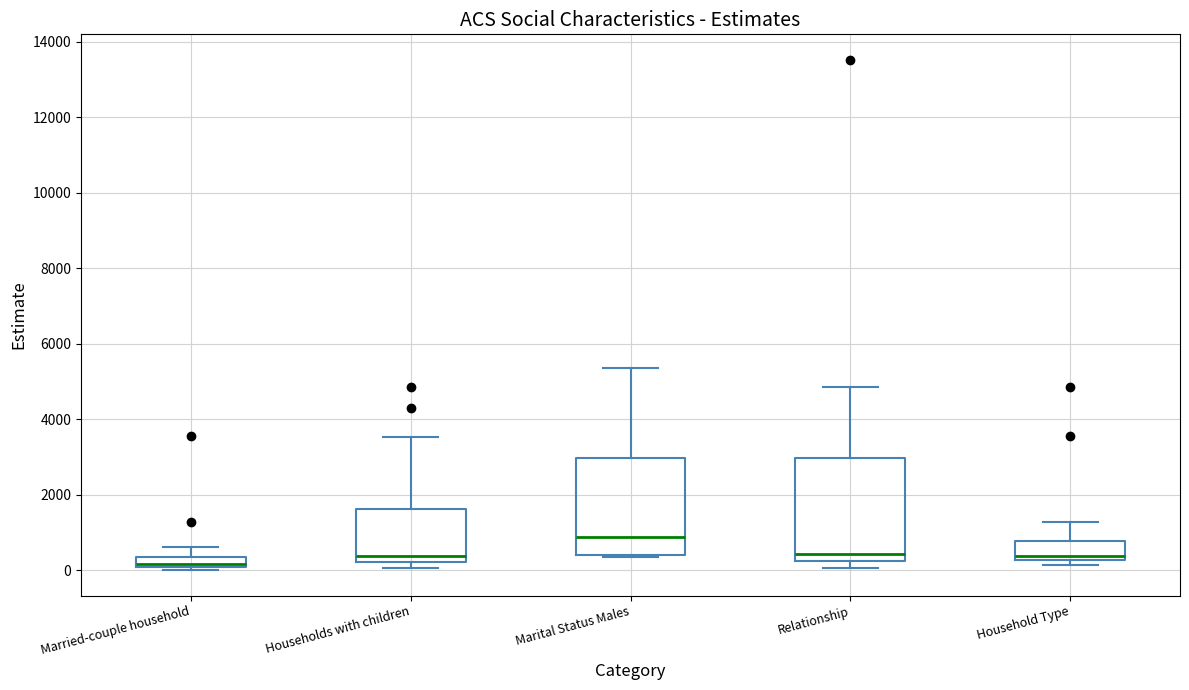

Which box's median line is the lowest?

Married-couple household